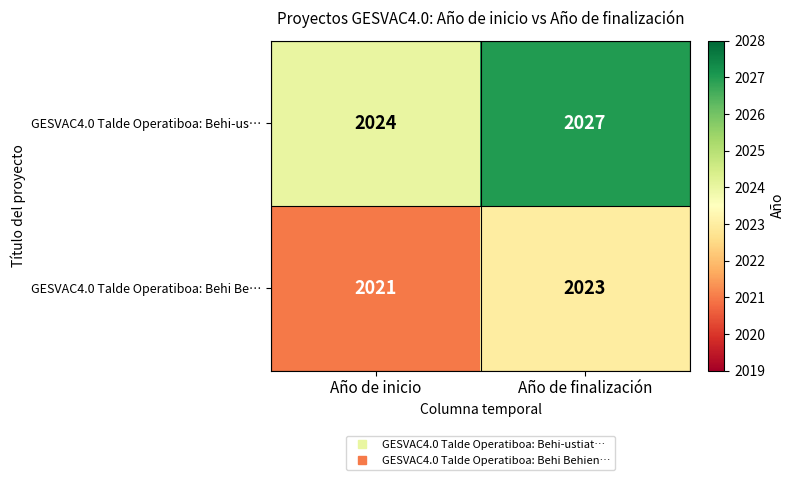

What is the total value across all series at Año de finalización?

4050